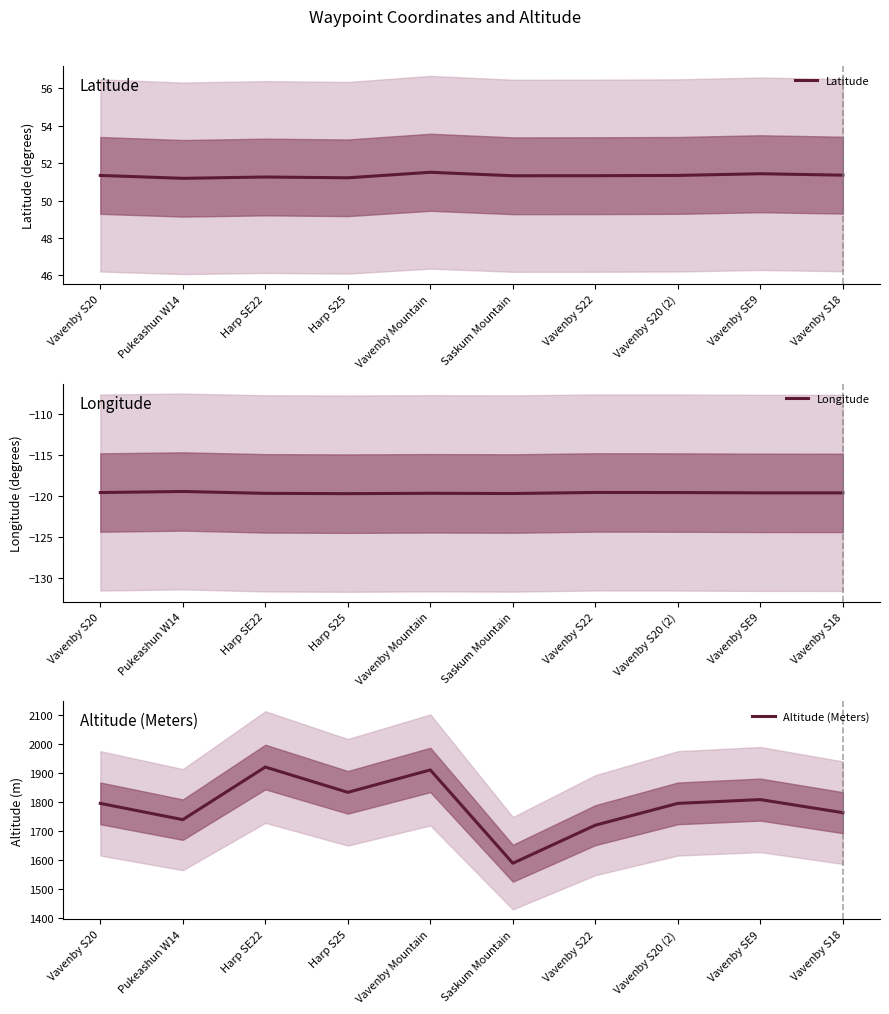

Is the value of Latitude at Vavenby S18 greater than the value of Longitude at Pukeashun W14?

Yes